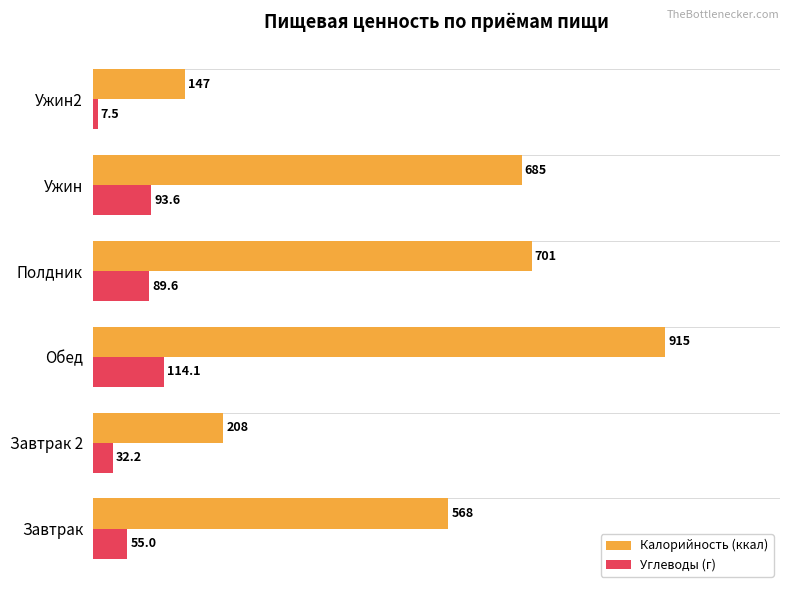

Rank the categories by Калорийность (ккал) value from lowest to highest.

Ужин2, Завтрак 2, Завтрак, Ужин, Полдник, Обед